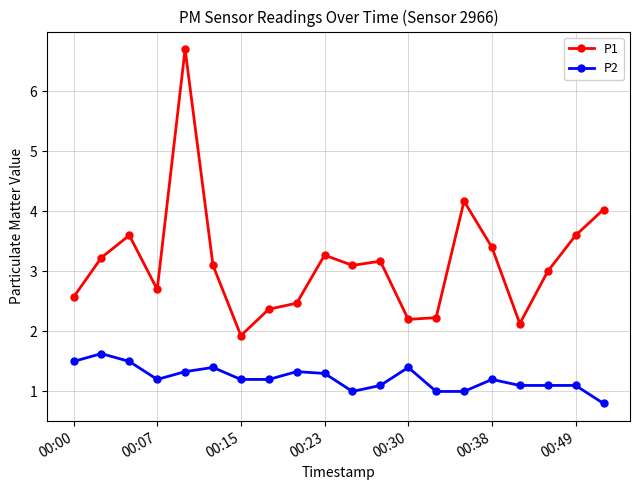

Does the chart have visible grid lines?

Yes